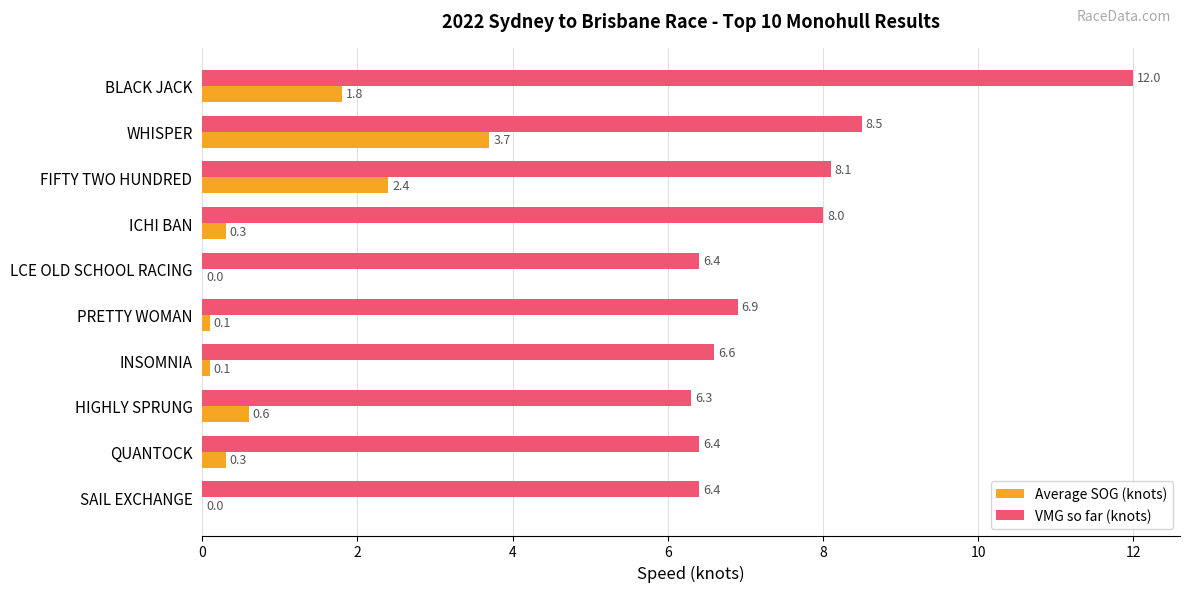

The VMG so far (knots) series shows 1.9 at ICHI BAN. True or false?

False